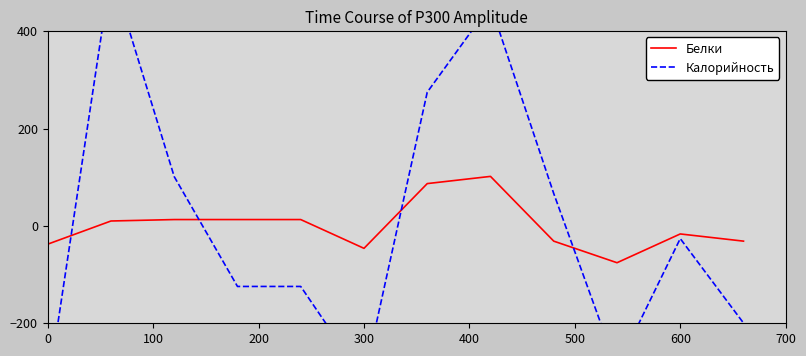

True or false: Белки has a value of -46.0 at 300.

True